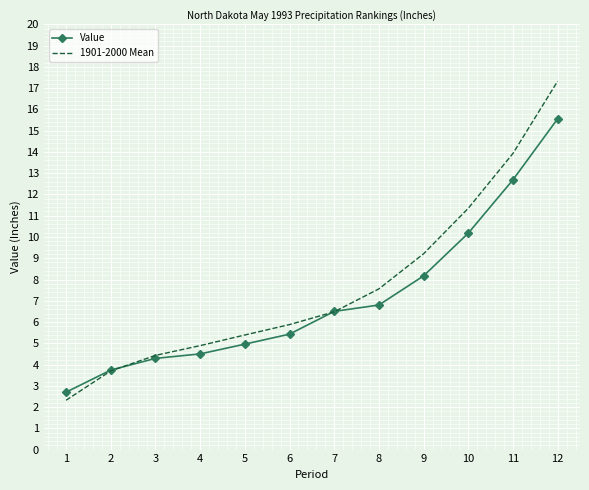

What are all the series names shown in the legend?

Value, 1901-2000 Mean